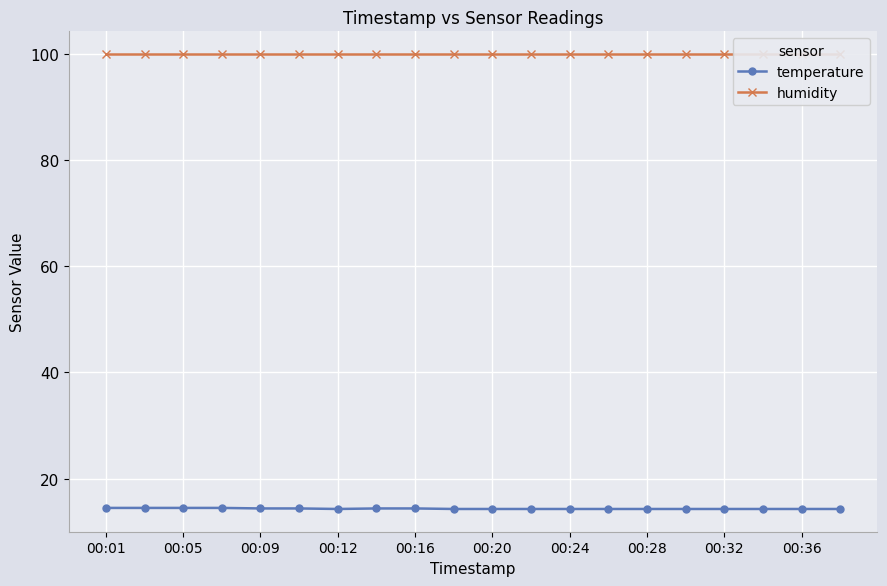

Reading left to right, list all the values displayed in this chart.

temperature: 14.5	14.5	14.5	14.5	14.4	14.4	14.3	14.4	14.4	14.3	14.3	14.3	14.3	14.3	14.3	14.3	14.3	14.3	14.3	14.3
humidity: 99.9	99.9	99.9	99.9	99.9	99.9	99.9	99.9	99.9	99.9	99.9	99.9	99.9	99.9	99.9	99.9	99.9	99.9	99.9	99.9